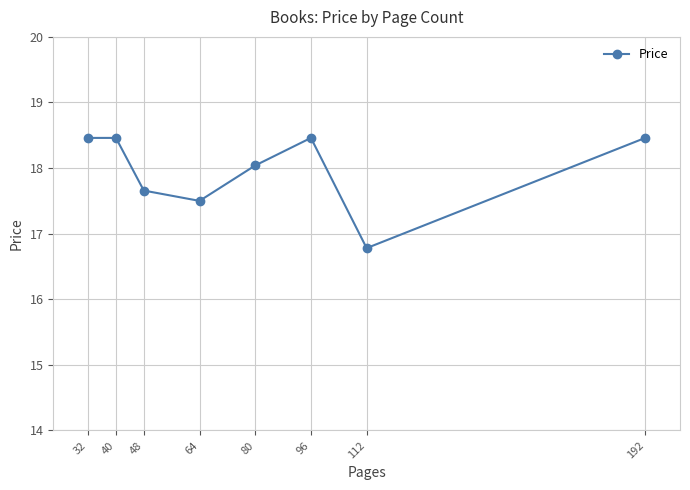

Where does the data first go above 18?

32